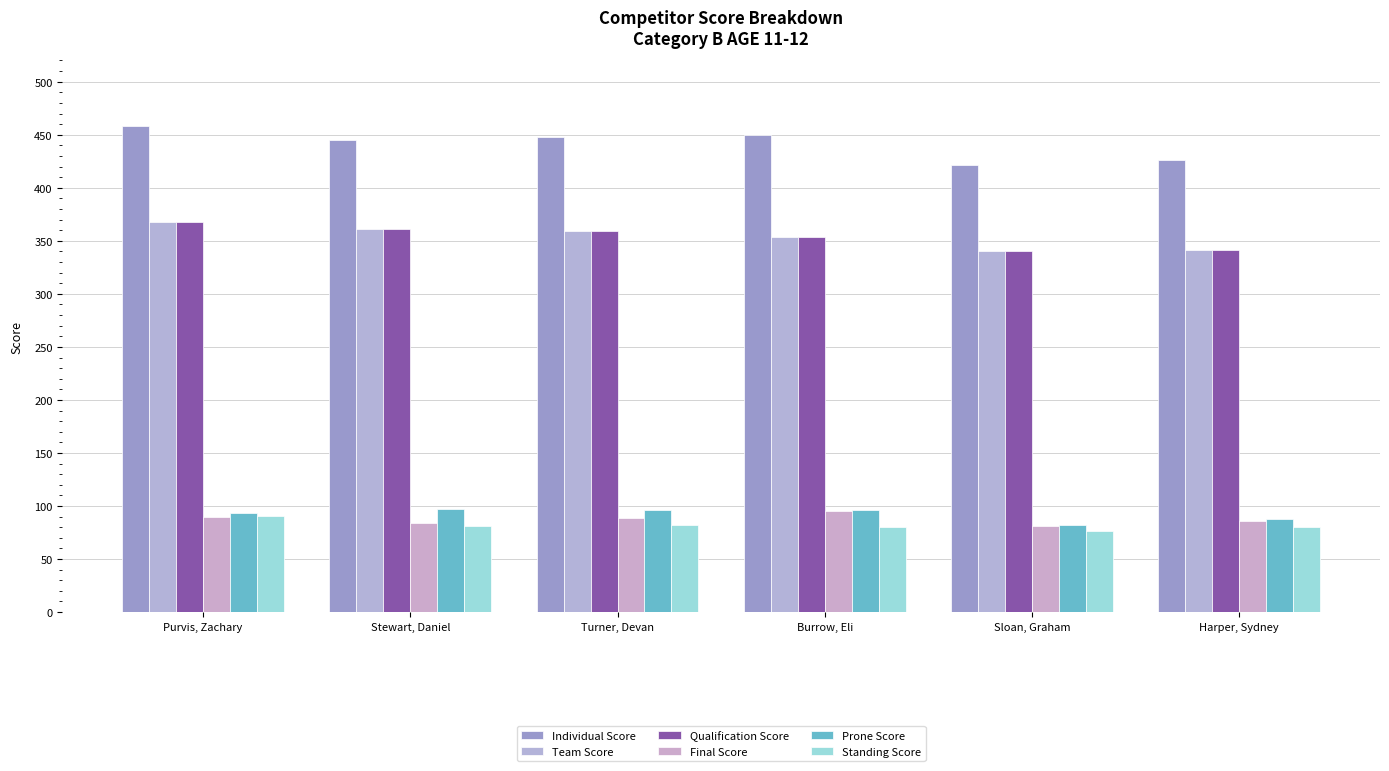

Reading right to left, what are all the values shown in this chart?

Individual Score: Harper, Sydney=426.6	Sloan, Graham=421.5	Burrow, Eli=449.6	Turner, Devan=447.7	Stewart, Daniel=445.0	Purvis, Zachary=458.0
Team Score: Harper, Sydney=341.0	Sloan, Graham=340.0	Burrow, Eli=354.0	Turner, Devan=359.0	Stewart, Daniel=361.0	Purvis, Zachary=368.0
Qualification Score: Harper, Sydney=341.0	Sloan, Graham=340.0	Burrow, Eli=354.0	Turner, Devan=359.0	Stewart, Daniel=361.0	Purvis, Zachary=368.0
Final Score: Harper, Sydney=85.6	Sloan, Graham=81.5	Burrow, Eli=95.6	Turner, Devan=88.7	Stewart, Daniel=84.0	Purvis, Zachary=90.0
Prone Score: Harper, Sydney=88.0	Sloan, Graham=82.0	Burrow, Eli=96.0	Turner, Devan=96.0	Stewart, Daniel=97.0	Purvis, Zachary=93.0
Standing Score: Harper, Sydney=80.0	Sloan, Graham=76.0	Burrow, Eli=80.0	Turner, Devan=82.0	Stewart, Daniel=81.0	Purvis, Zachary=91.0